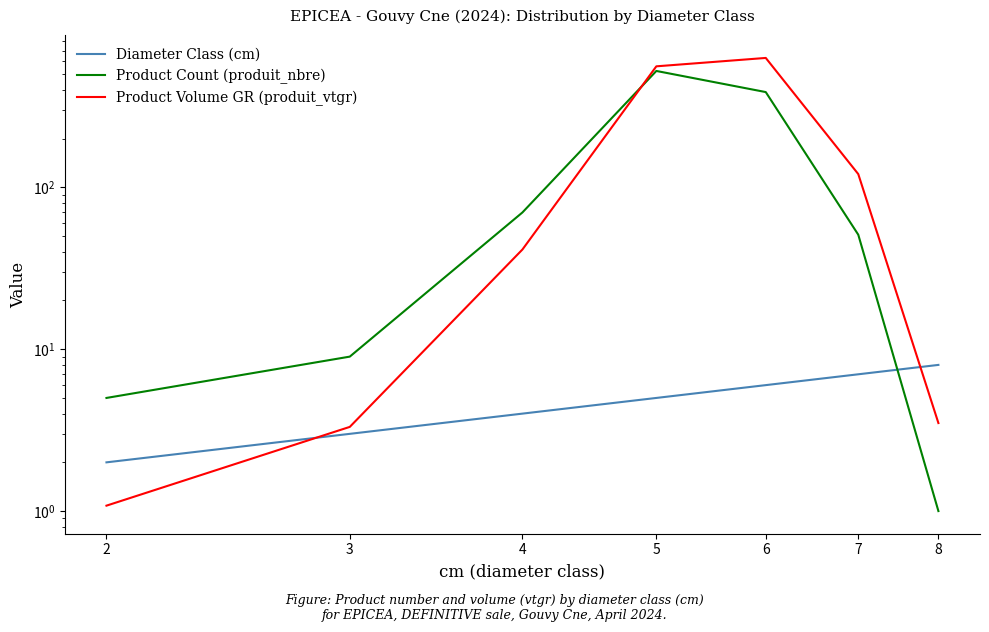

How many lines are shown in the chart?

3